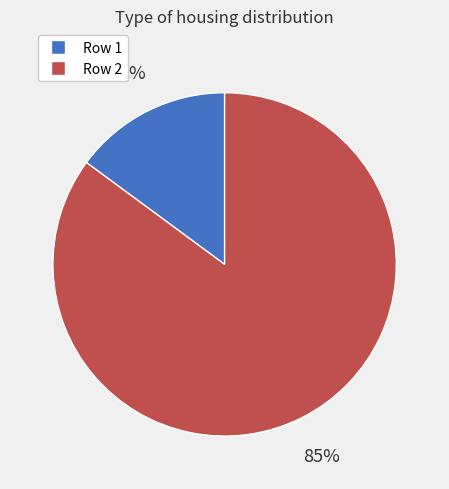

What percentage is the Row 1 slice, to the nearest percent?

15%